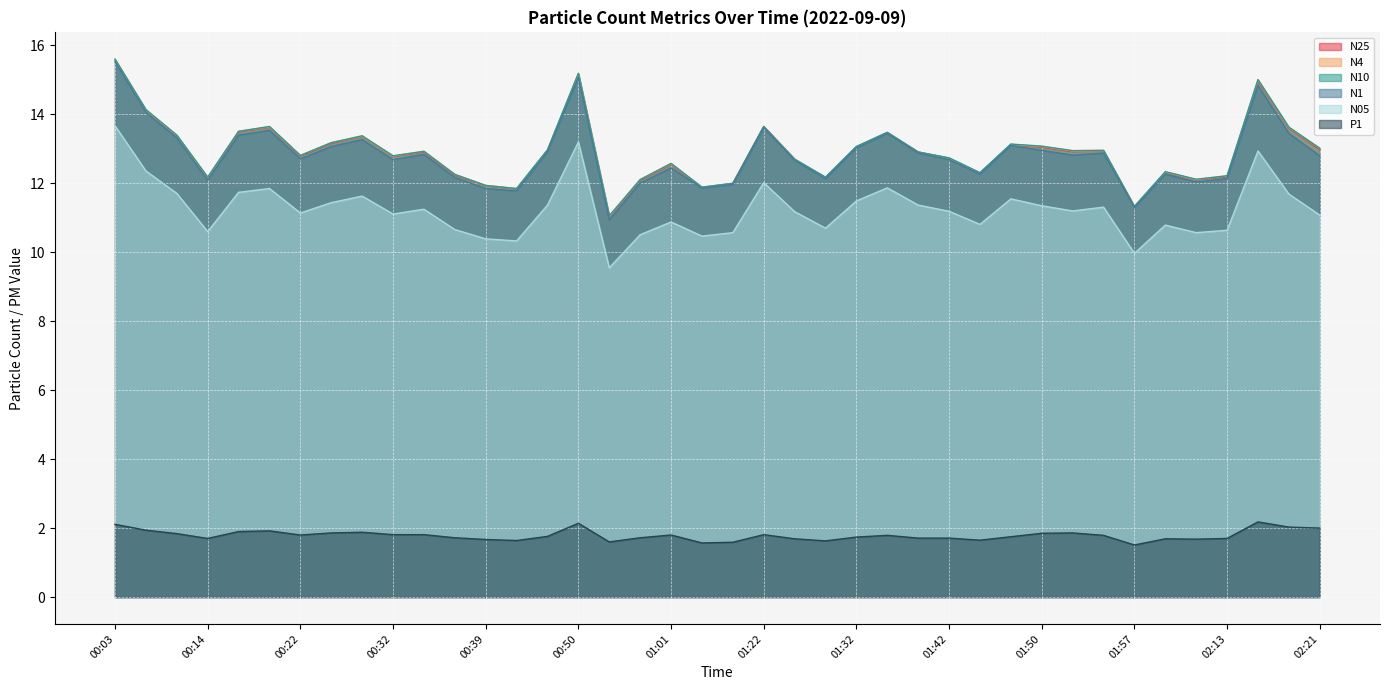

What is the minimum value for P1?

1.5